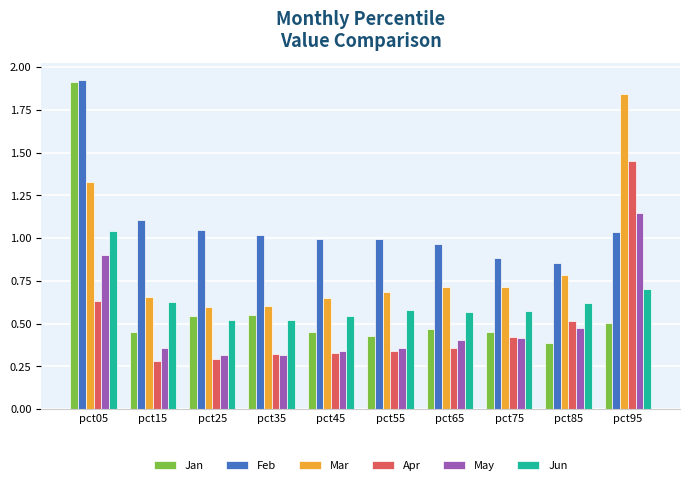

How many bars are there in total?

60